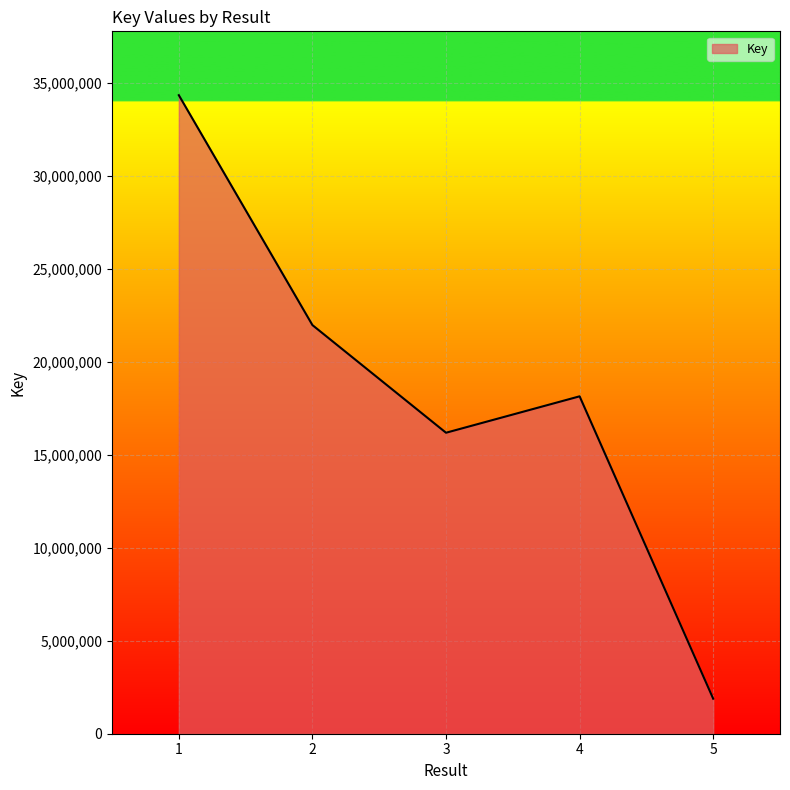

Reading left to right, list all the values displayed in this chart.

1=34341369	2=21977359	3=16187477	4=18145886	5=1882691